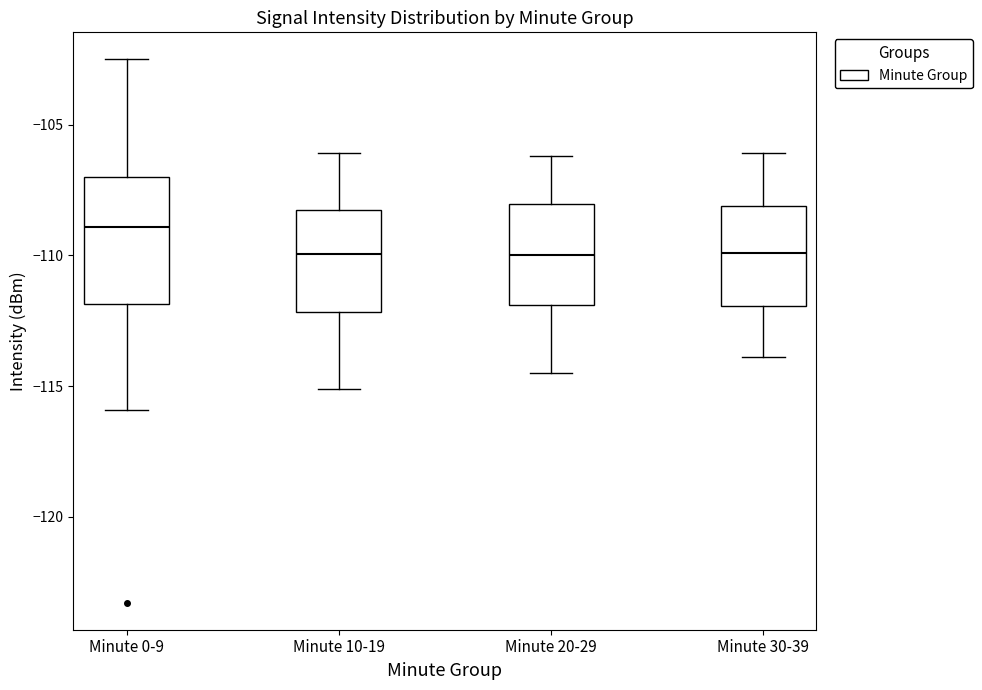

Reading left to right, transcribe this box plot: for each box, give where its median line is, the range the box spans, and where its two whiskers end, as read against the y-axis. The values are not printed on the chart, so give them approximately, as read against the axis.

Minute 0-9: median -109.0, box -112.0 to -107.0, whiskers -116.0 to -102.5
Minute 10-19: median -110.0, box -112.0 to -108.5, whiskers -115.0 to -106.0
Minute 20-29: median -110.0, box -112.0 to -108.0, whiskers -114.5 to -106.0
Minute 30-39: median -110.0, box -112.0 to -108.0, whiskers -114.0 to -106.0